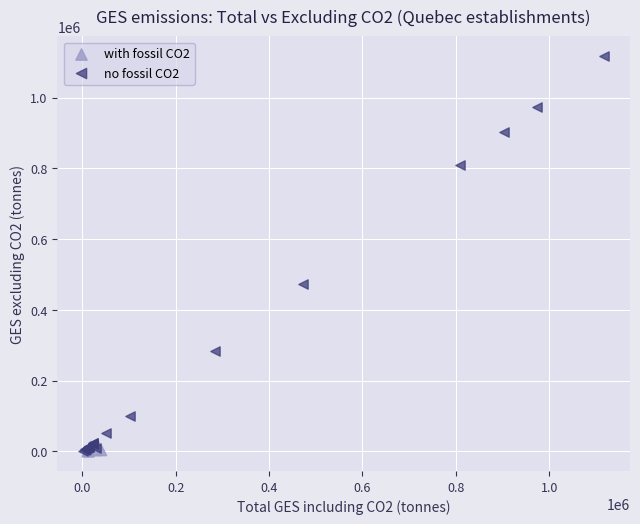

Which series has the largest Y range (max minus min)?

no fossil CO2